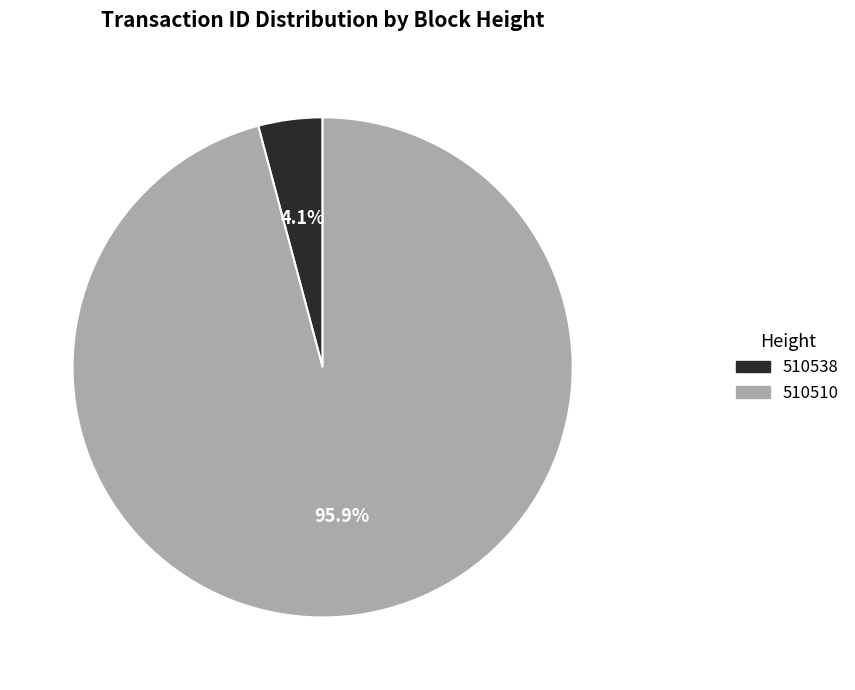

To the nearest percent, what is the difference between the 510538 and 510510 slice percentages?

92%